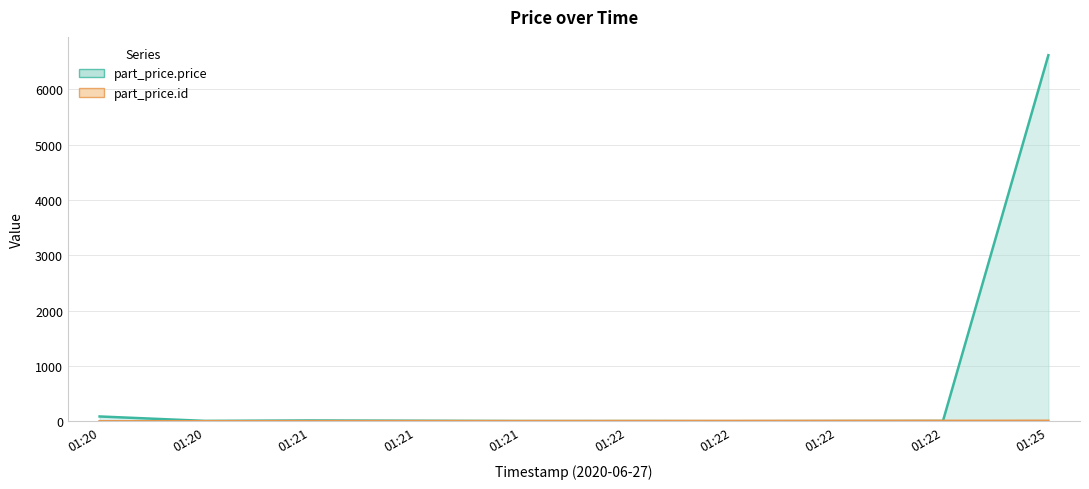

What is the lowest value of the part_price.id series?

1.0